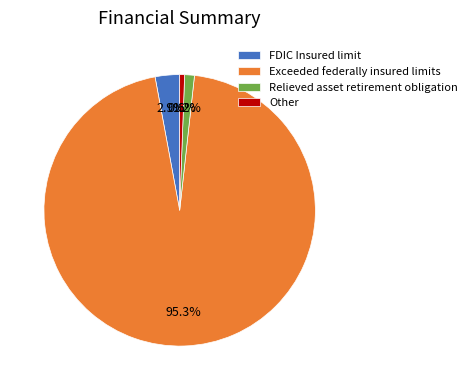

How much of the chart is everything except Other?

99.4%